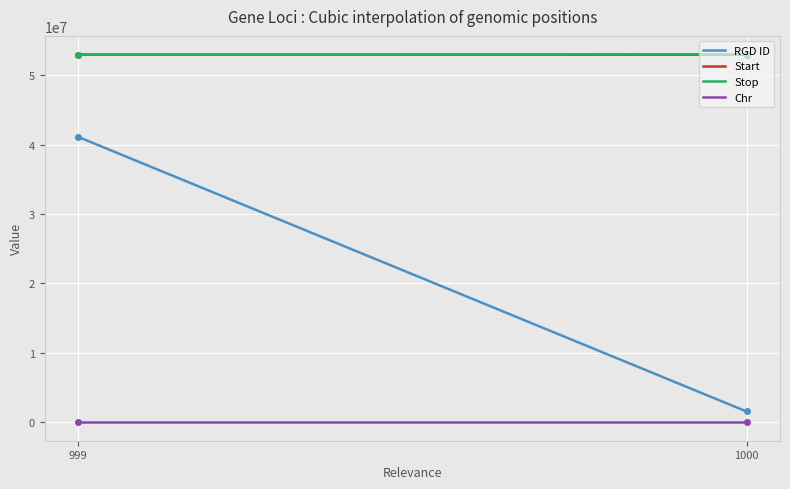

Which series has the largest range (max minus min)?

RGD ID